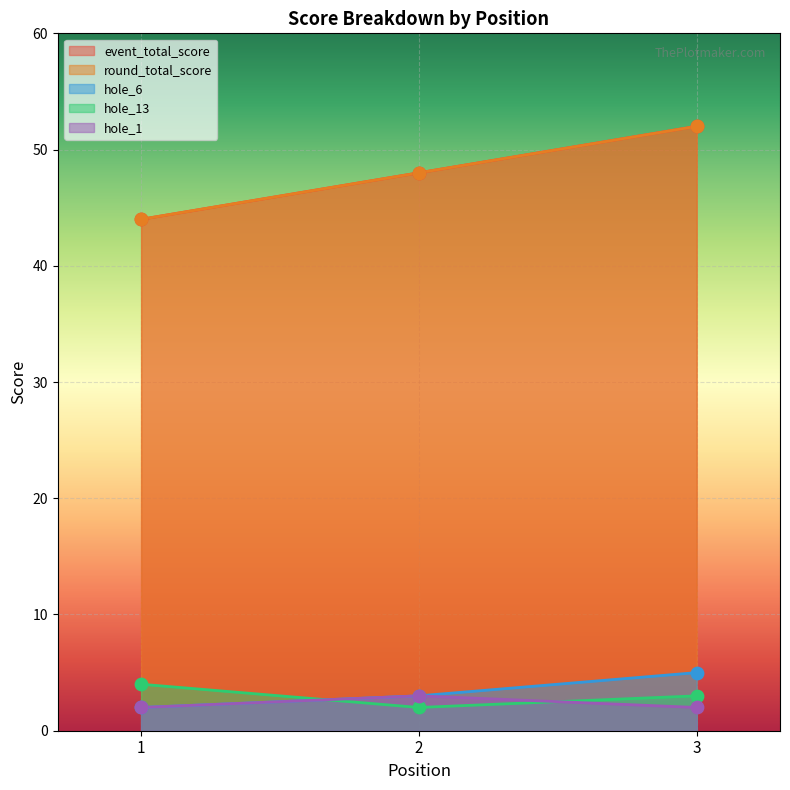

What is the total value across all series at 3?

114